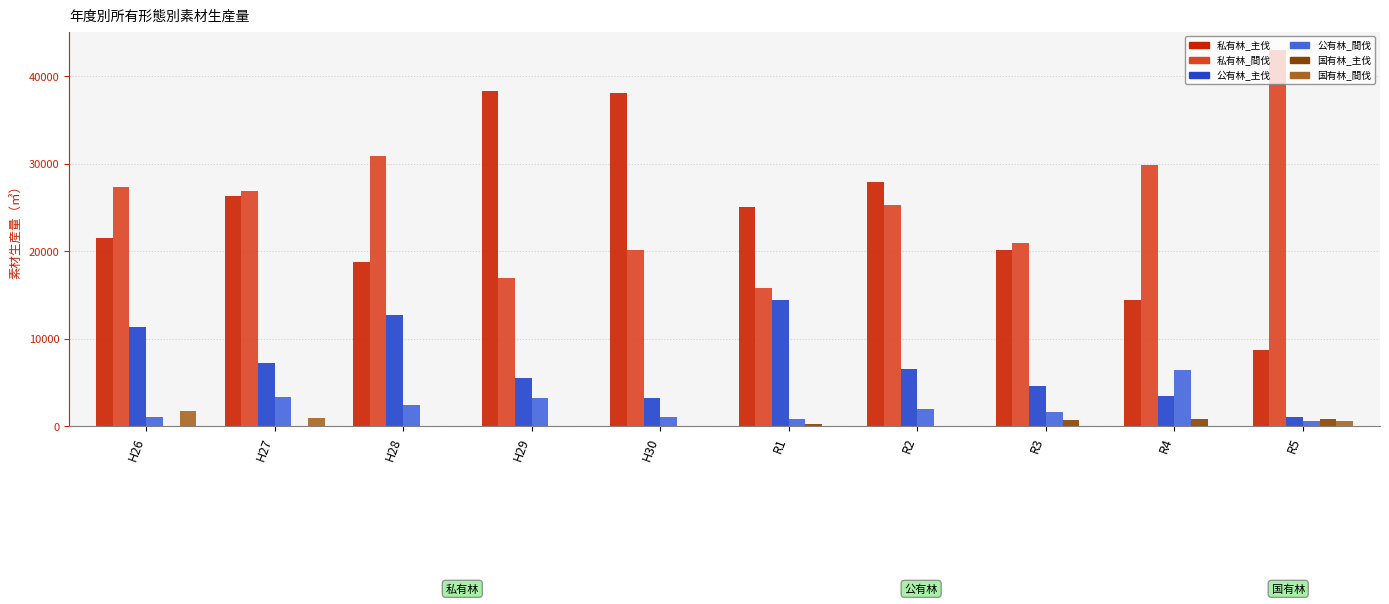

Which series changed the most between H26 and H30?

私有林_主伐